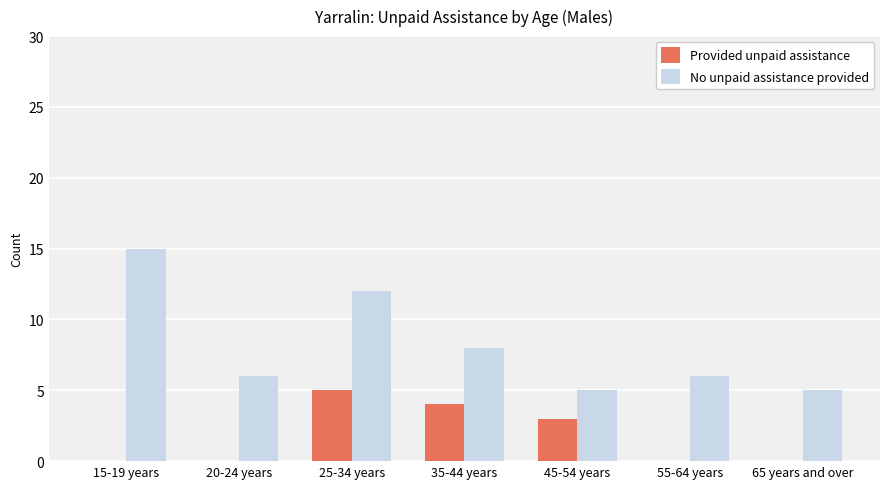

How many groups of bars are there?

7